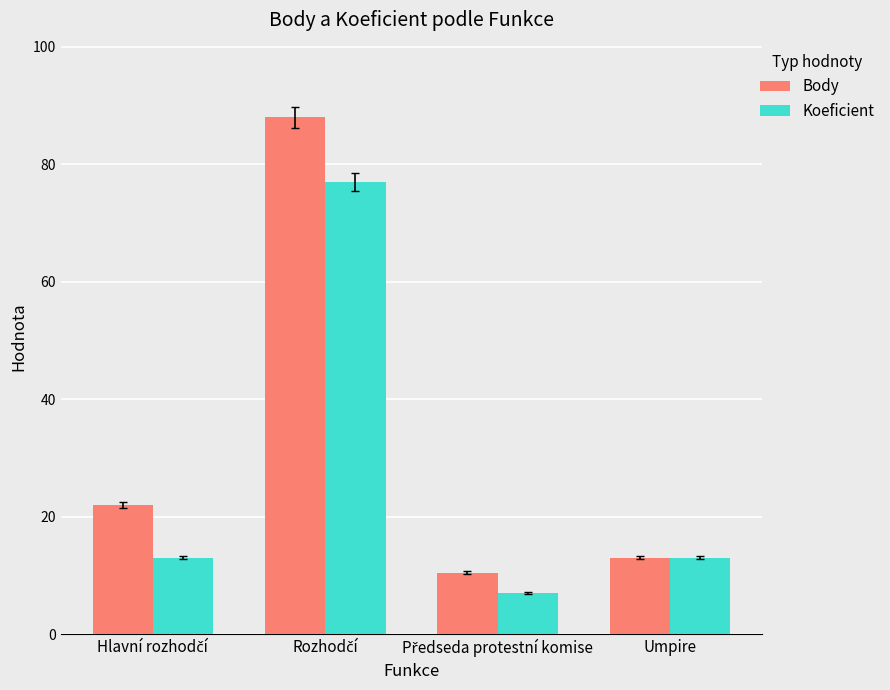

Reading left to right, extract all data points from this chart.

Body: 22.0	88.0	10.5	13.0
Koeficient: 13.0	77.0	7.0	13.0